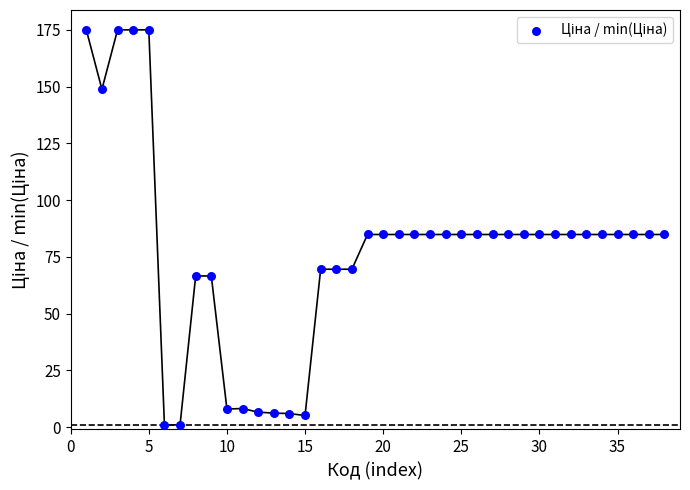

What is the range of Y values (max minus min)?

174.0